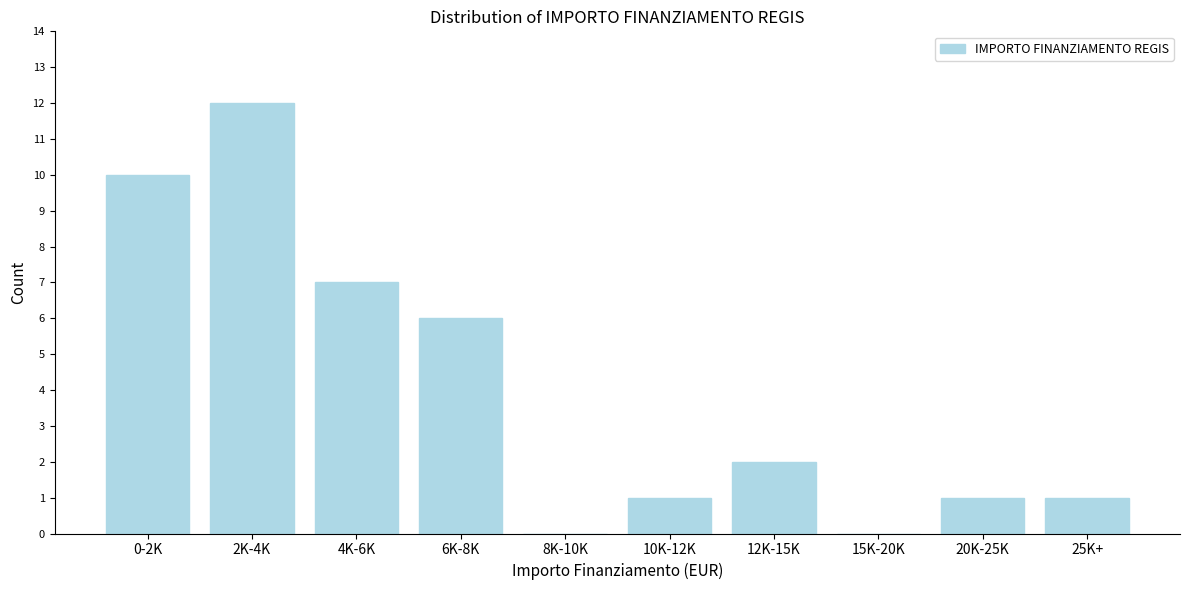

Reading right to left, what are all the values shown in this chart?

25K+=1	20K-25K=1	15K-20K=0	12K-15K=2	10K-12K=1	8K-10K=0	6K-8K=6	4K-6K=7	2K-4K=12	0-2K=10